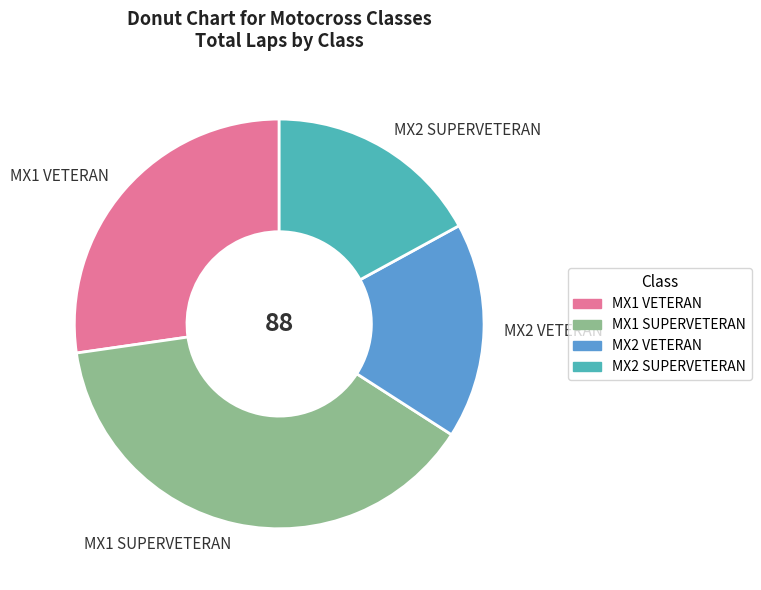

Is it true that MX2 SUPERVETERAN is 17% of the pie?

True